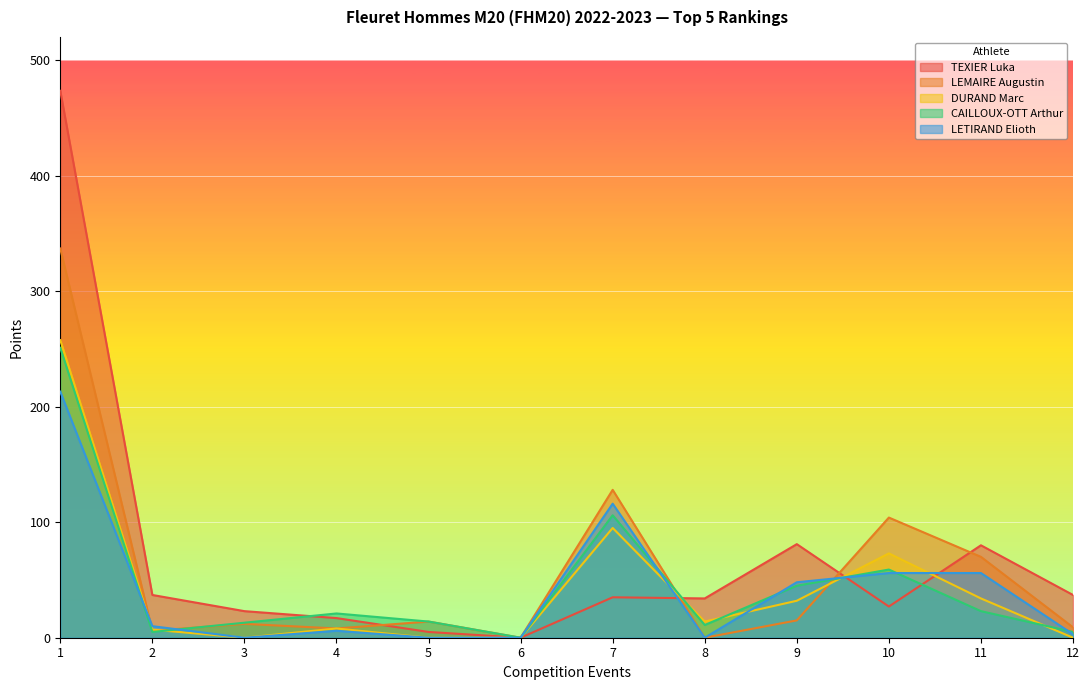

Which series has the largest range (max minus min)?

TEXIER Luka